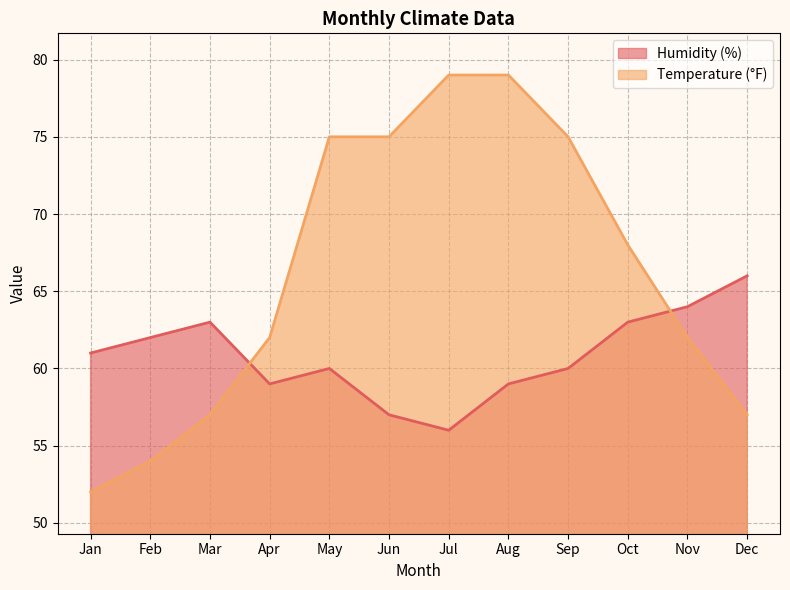

How many lines are shown in the chart?

2